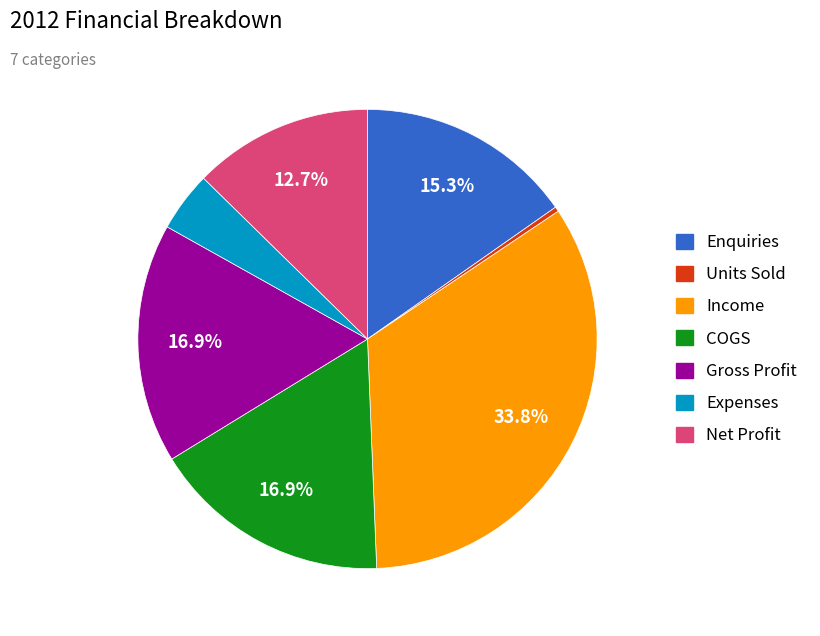

Which has a higher value, Gross Profit or Income?

Income